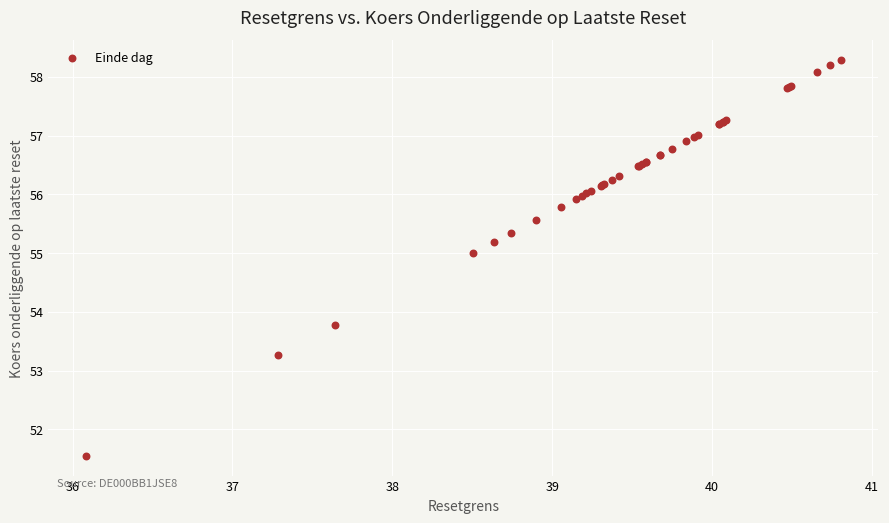

What Y value in the scatter plot is closest to 54?

53.8